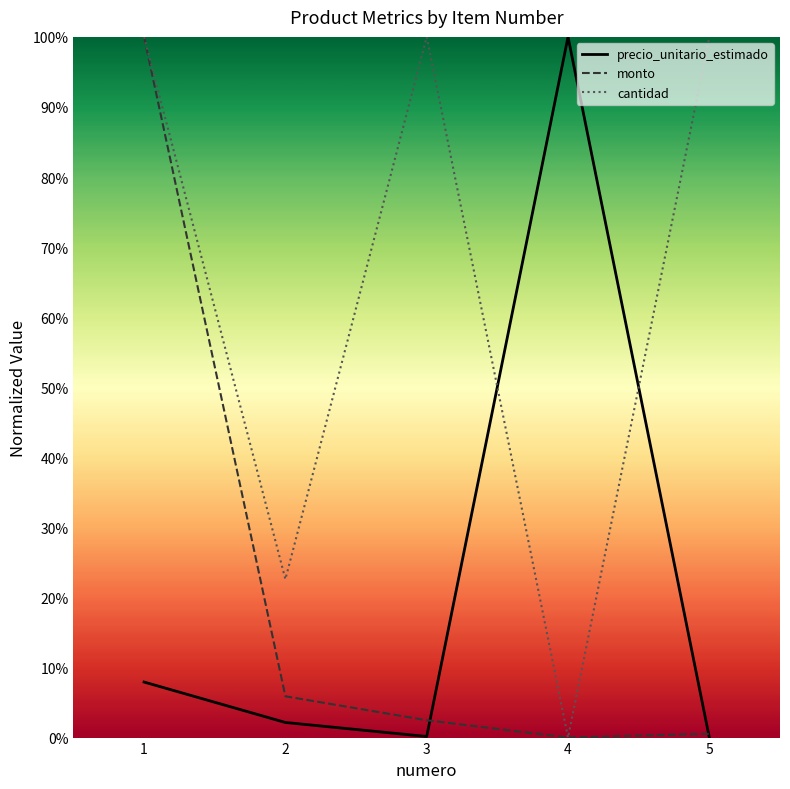

What are all the series names shown in the legend?

precio_unitario_estimado, monto, cantidad